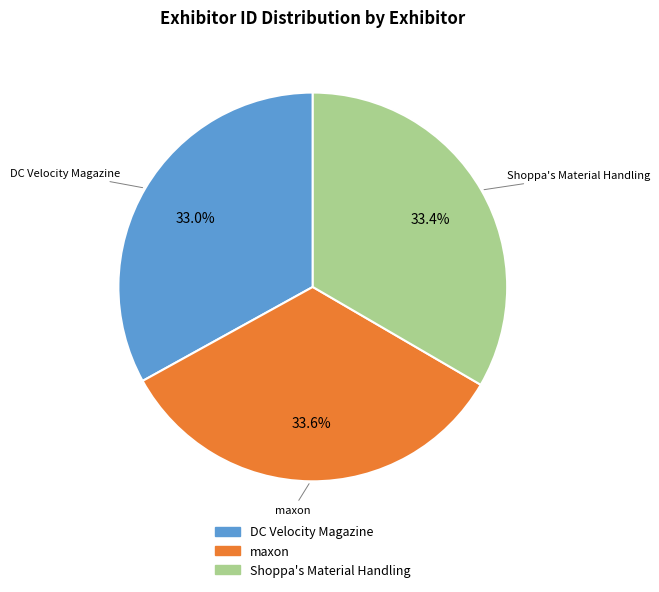

Count the number of slices in the pie.

3